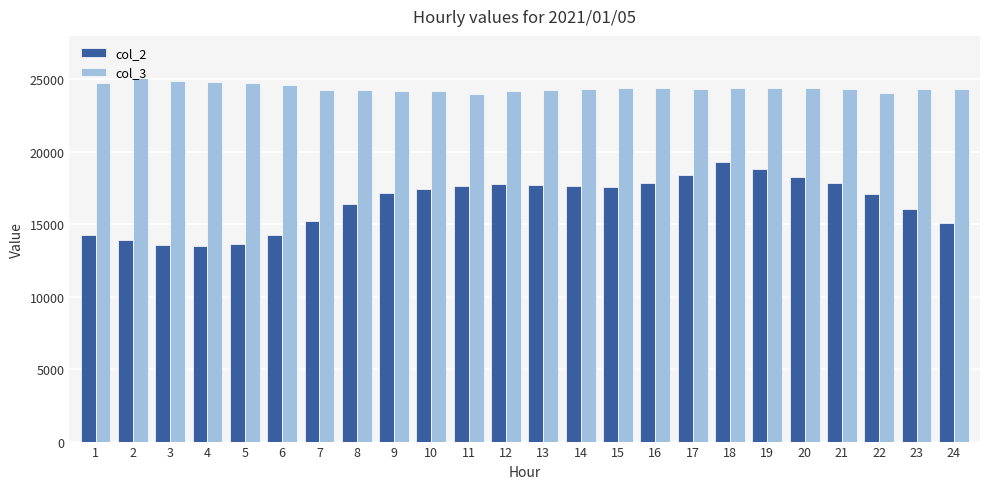

What are all the series names shown in the legend?

col_2, col_3